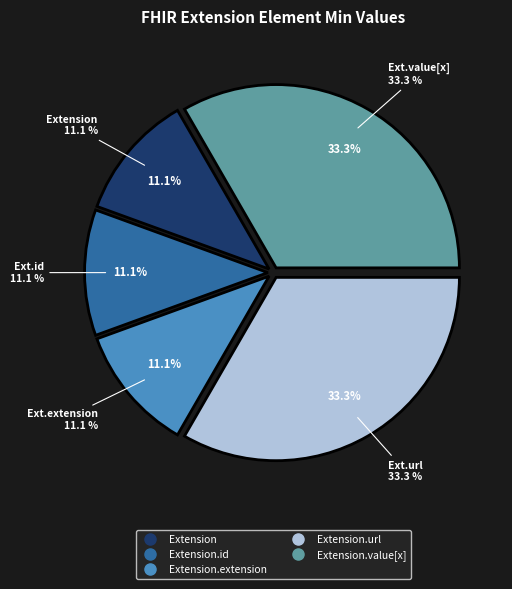

Is Extension.extension the majority of the pie?

No